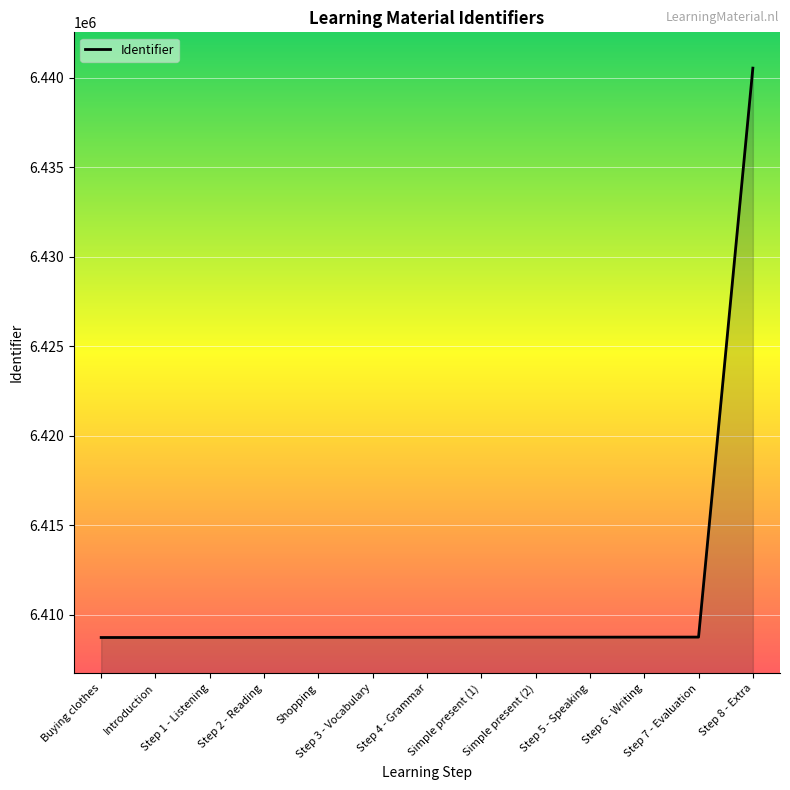

How many lines are shown in the chart?

1